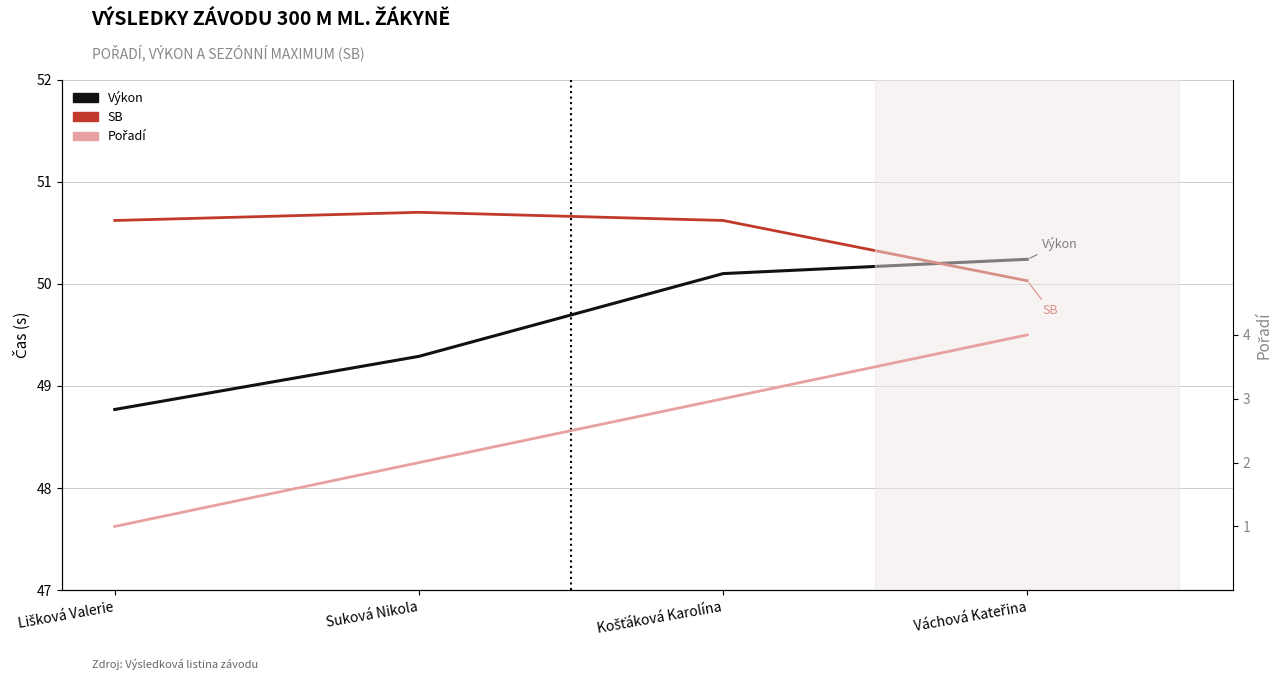

What is the label of the 1st point from the left?

Lišková Valerie